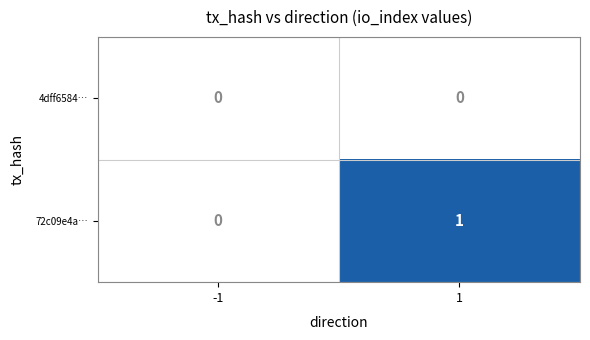

Is it true that 72c09e4a… equals 0 at -1?

True